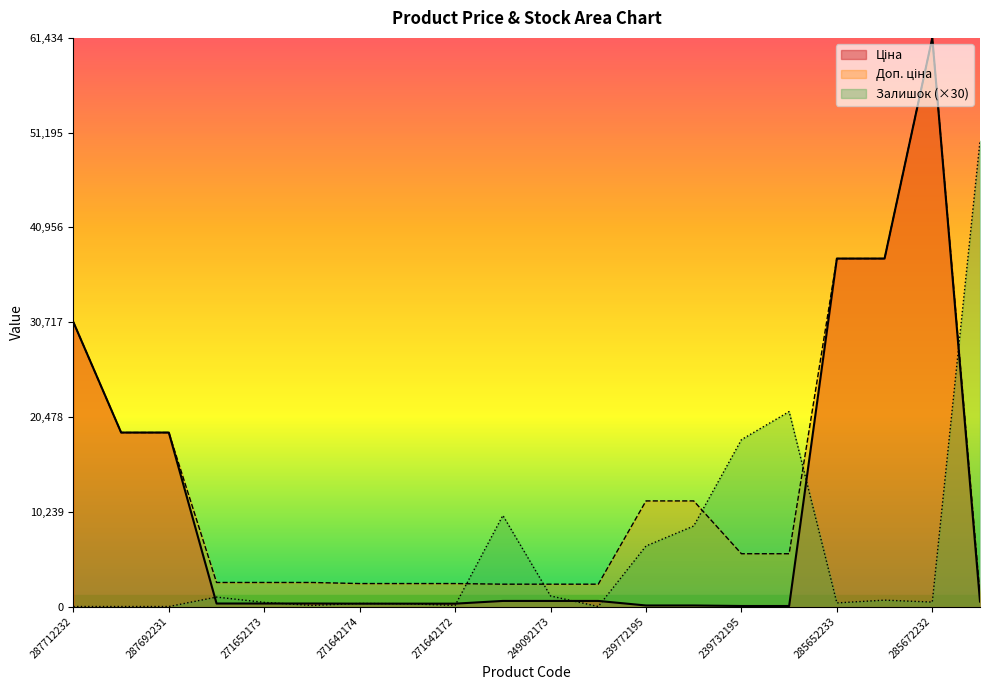

What is the spread (max minus min) of values at 271642174?

2172.1